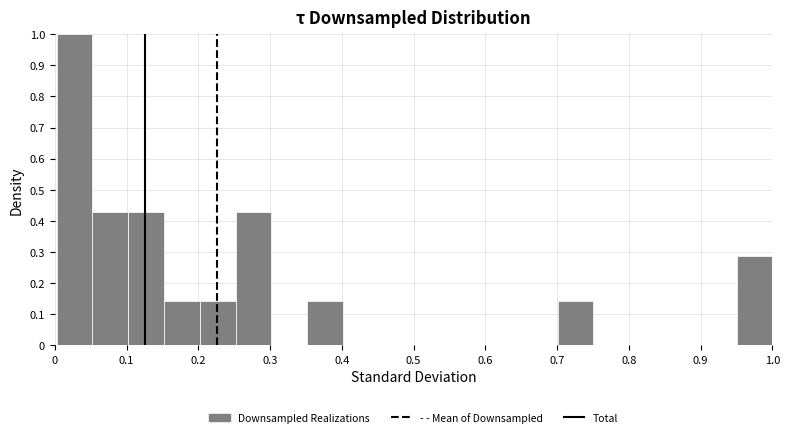

Reading left to right, transcribe this chart: for each bar, give the range it covers on the x-axis and its height. Neither the bar edges nor the heights are printed on the chart, so give them approximately, as read against the axes.

0.00 to 0.05: 1.00
0.05 to 0.10: 0.43
0.10 to 0.15: 0.43
0.15 to 0.20: 0.14
0.20 to 0.25: 0.14
0.25 to 0.30: 0.43
0.30 to 0.35: 0
0.35 to 0.40: 0.14
0.40 to 0.45: 0
0.45 to 0.50: 0
0.50 to 0.55: 0
0.55 to 0.60: 0
0.60 to 0.65: 0
0.65 to 0.70: 0
0.70 to 0.75: 0.14
0.75 to 0.80: 0
0.80 to 0.85: 0
0.85 to 0.90: 0
0.90 to 0.95: 0
0.95 to 1.00: 0.29